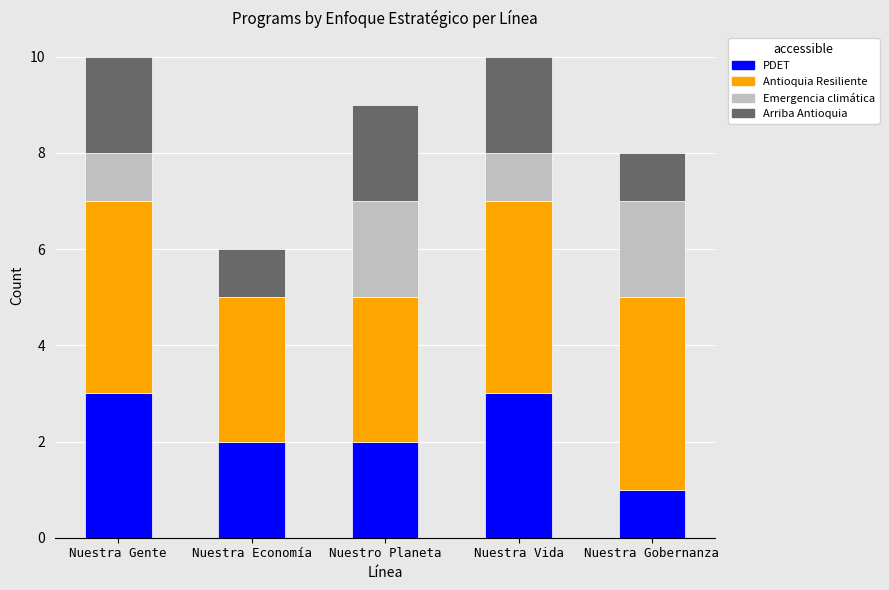

What is the maximum value for PDET?

3